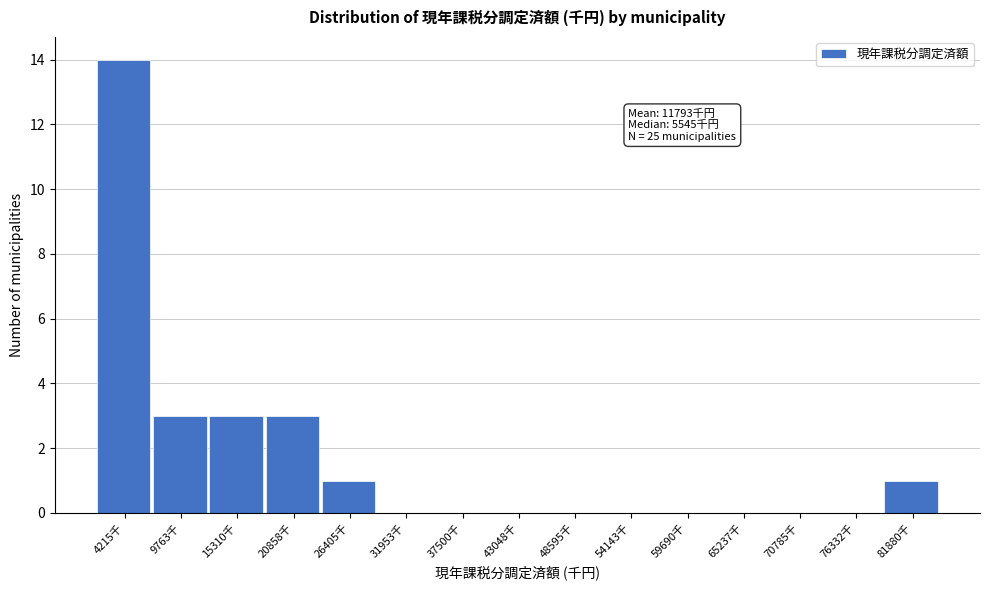

Reading left to right, extract all data points from this chart.

4215千=14	9763千=3	15310千=3	20858千=3	26405千=1	31953千=0	37500千=0	43048千=0	48595千=0	54143千=0	59690千=0	65237千=0	70785千=0	76332千=0	81880千=1